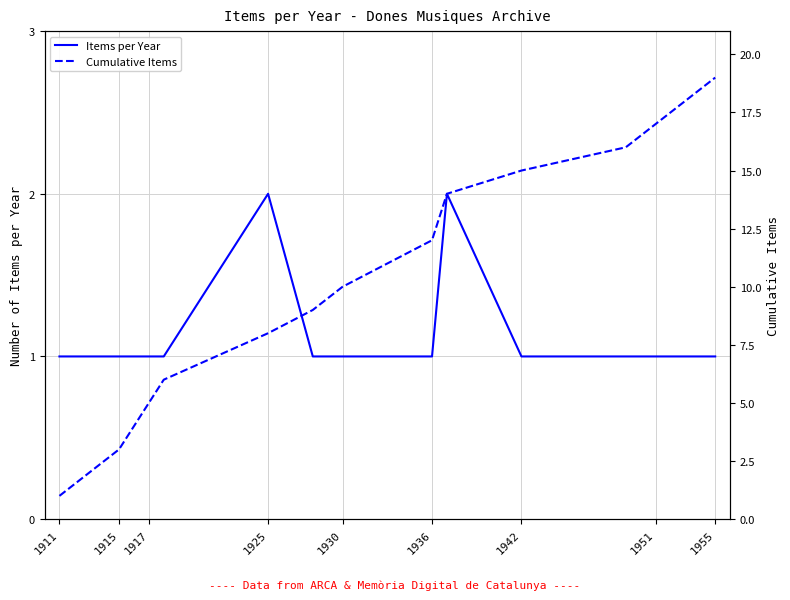

True or false: Cumulative Items and Items per Year intersect in this chart.

False